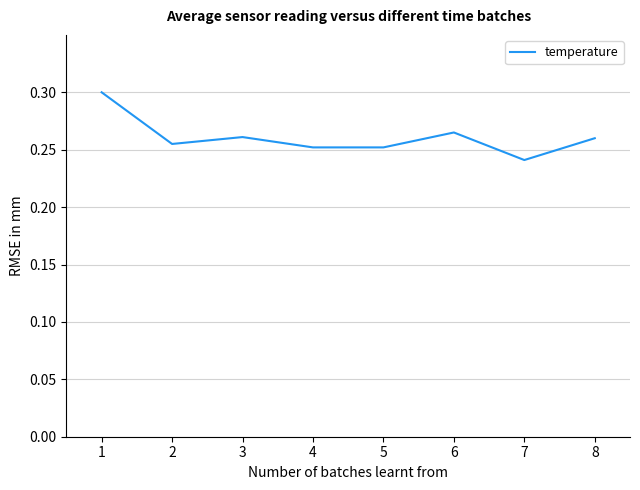

True or false: the data shows 0.5 at 3.

False